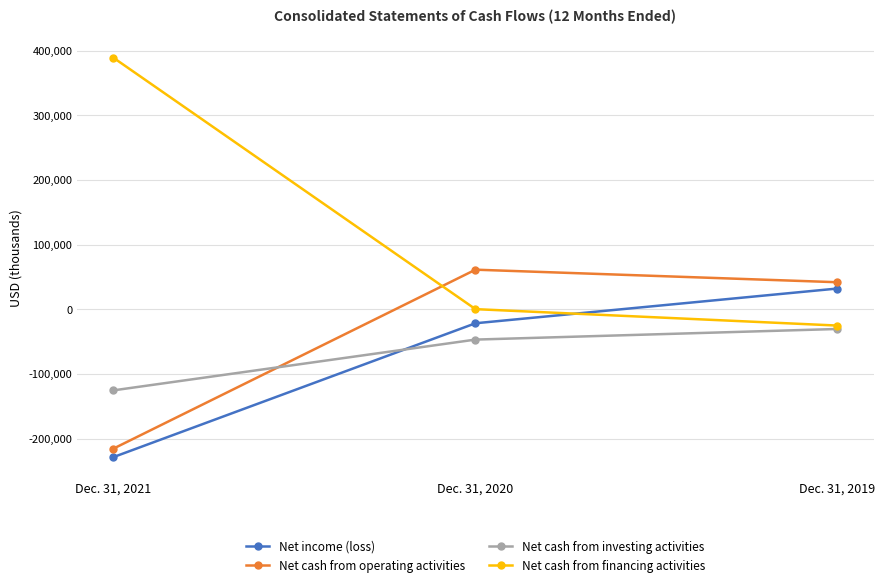

Count the number of data series in this chart.

4